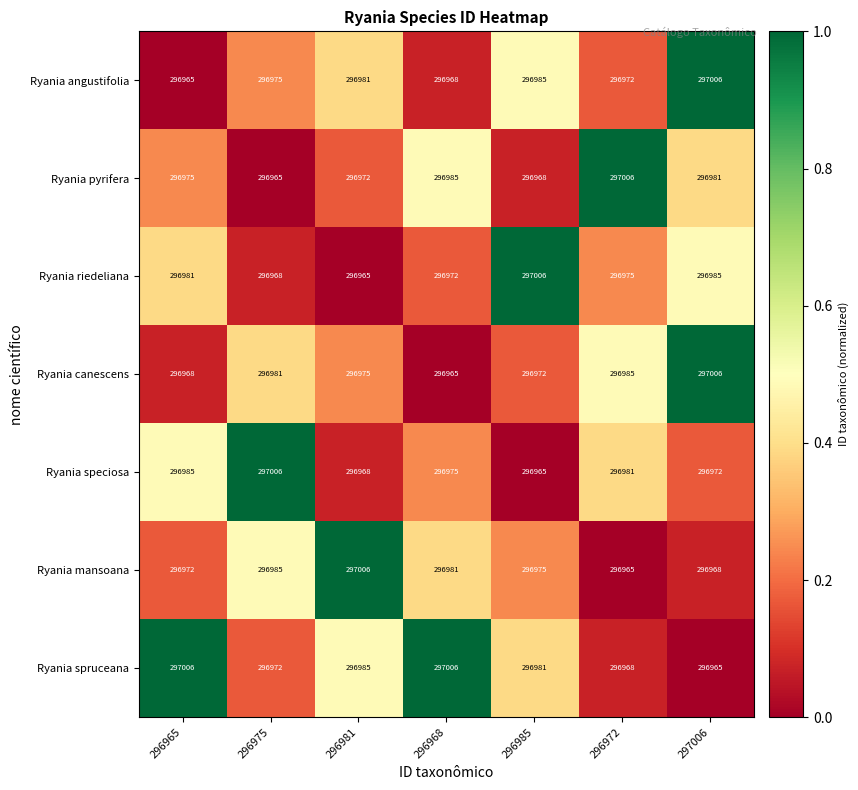

Between 296985 and 297006, which series saw the biggest shift?

Ryania canescens